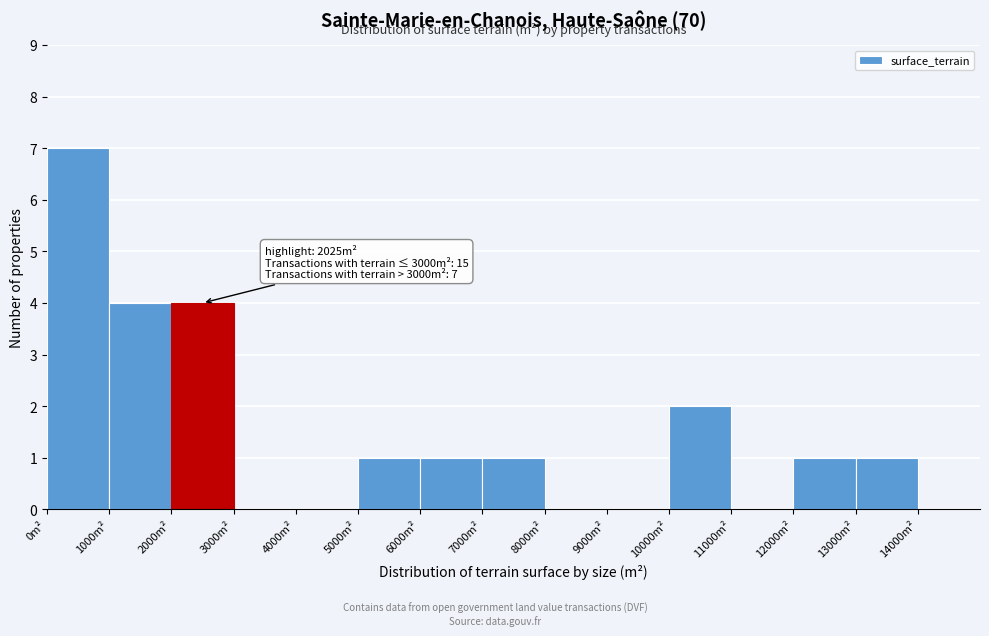

Which range on the x-axis has the tallest bar?

0 to 1000